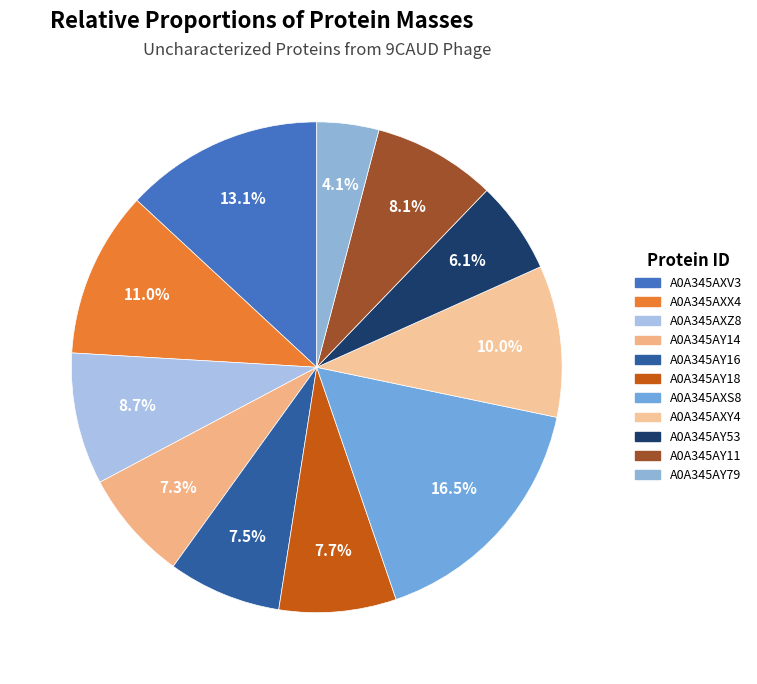

Which category has the smallest portion of the pie?

A0A345AY79